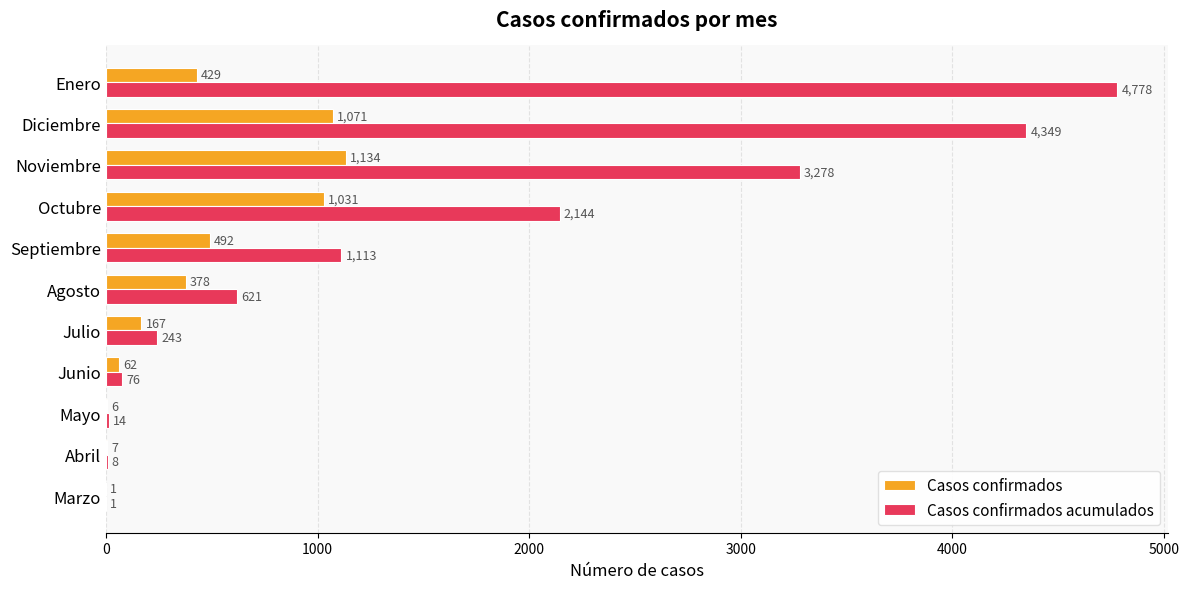

What are all the series names shown in the legend?

Casos confirmados, Casos confirmados acumulados